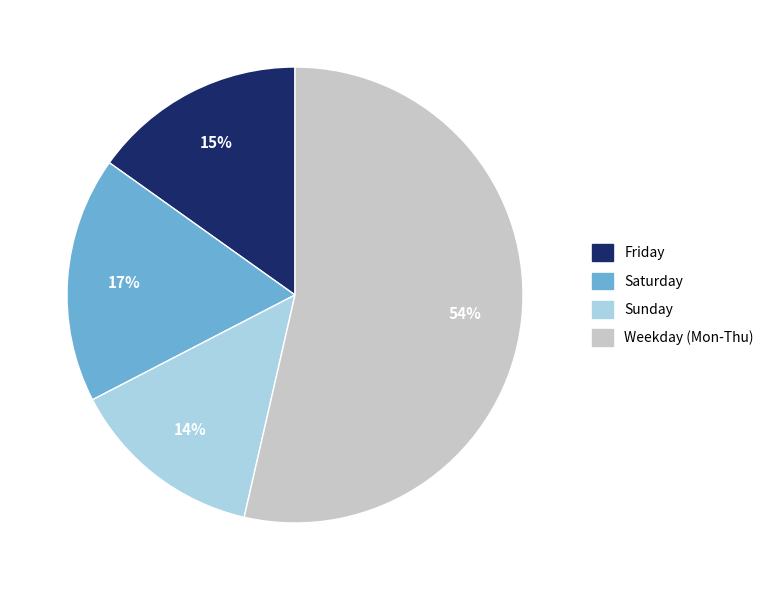

To the nearest percent, what is the average slice percentage?

25%